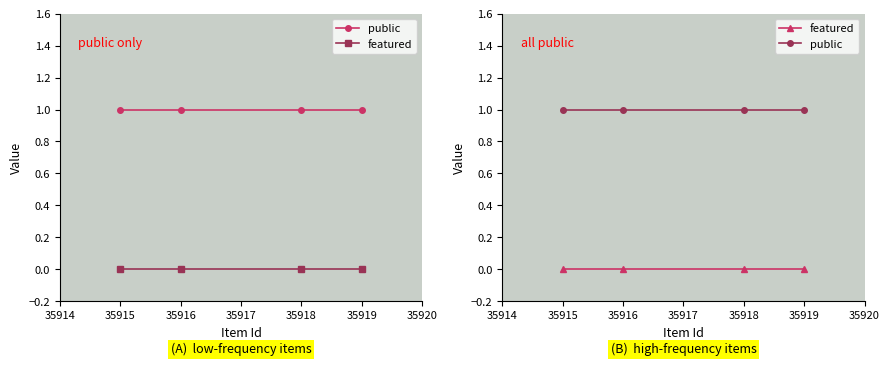

True or false: public has a value of 1 at 35915.

False